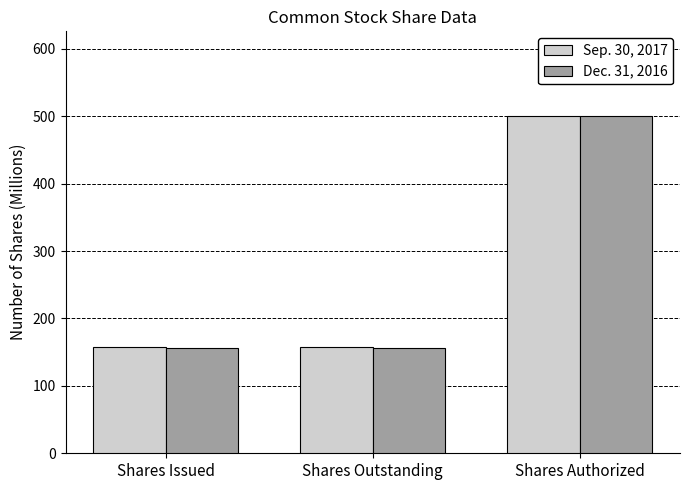

Reading right to left, transcribe all the data shown in this chart.

Sep. 30, 2017: 500.8	157.0	157.0
Dec. 31, 2016: 500.8	156.9	156.9